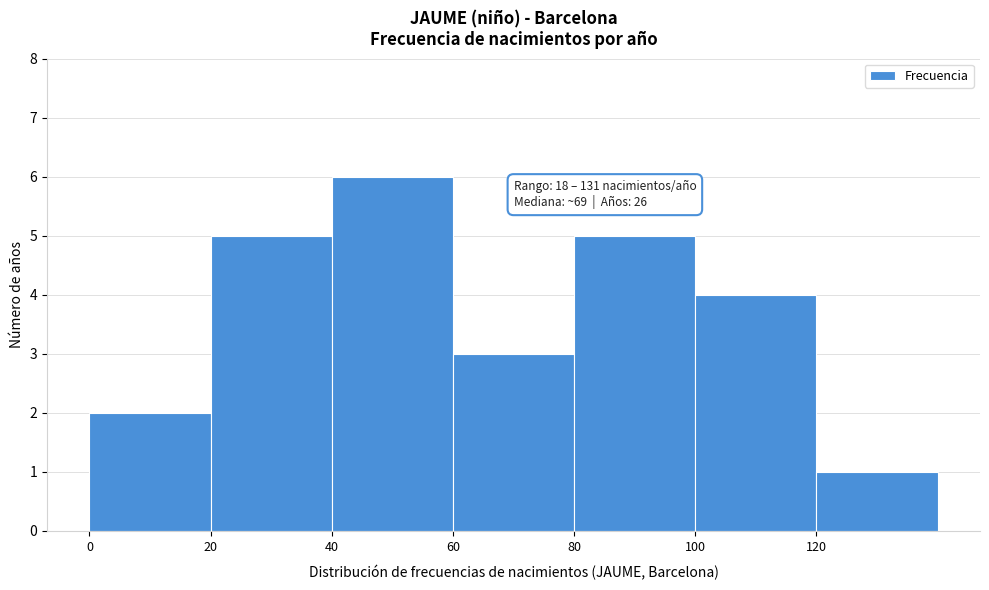

Which range on the x-axis has the tallest bar?

40 to 60